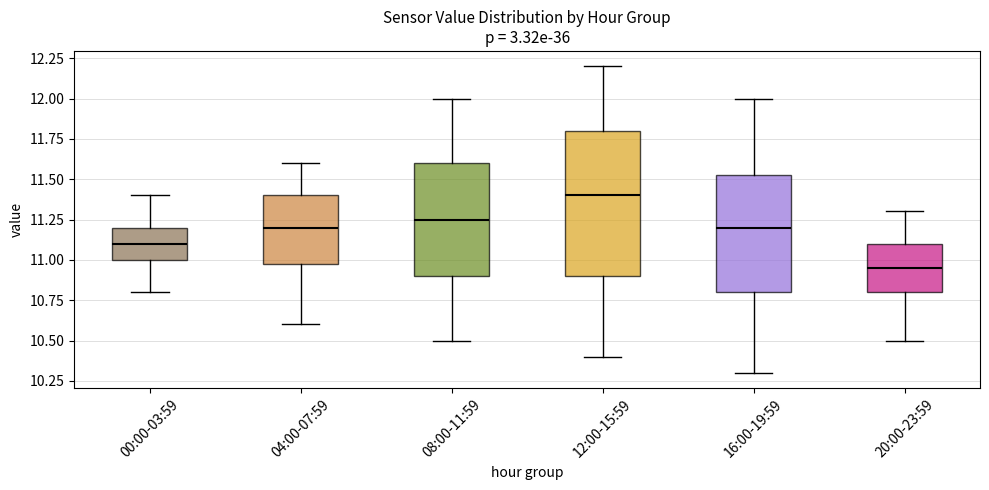

Reading left to right, transcribe this box plot: for each box, give where its median line is, the range the box spans, and where its two whiskers end, as read against the y-axis. The values are not printed on the chart, so give them approximately, as read against the axis.

00:00-03:59: median 11.10, box 11.00 to 11.20, whiskers 10.80 to 11.40
04:00-07:59: median 11.20, box 11.00 to 11.40, whiskers 10.60 to 11.60
08:00-11:59: median 11.25, box 10.90 to 11.60, whiskers 10.50 to 12.00
12:00-15:59: median 11.40, box 10.90 to 11.80, whiskers 10.40 to 12.20
16:00-19:59: median 11.20, box 10.80 to 11.55, whiskers 10.30 to 12.00
20:00-23:59: median 10.95, box 10.80 to 11.10, whiskers 10.50 to 11.30